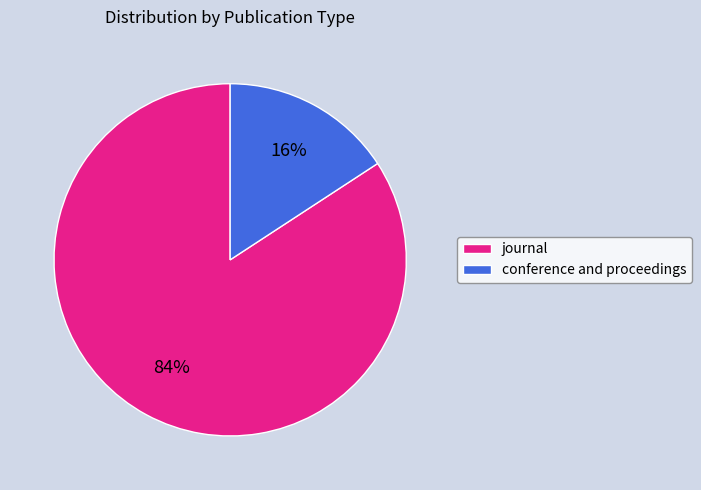

To the nearest percent, what portion does conference and proceedings represent?

16%